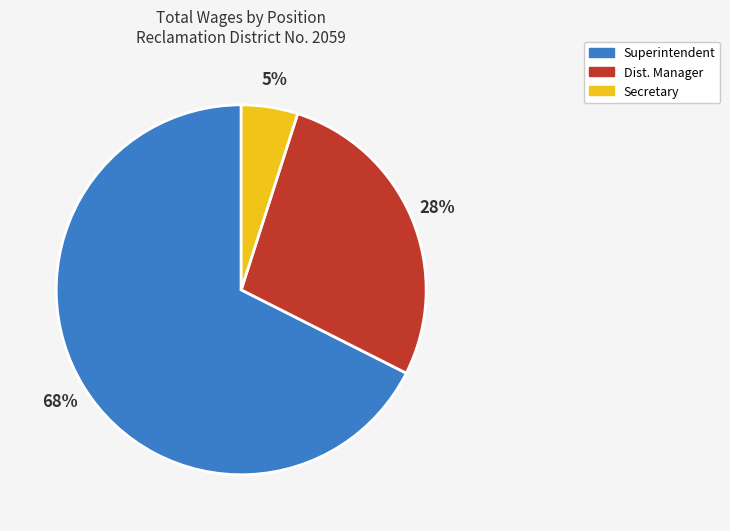

How many slices are in this pie chart?

3